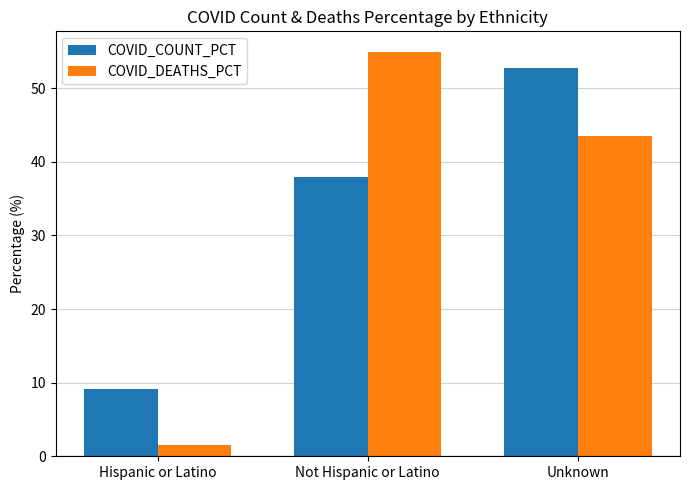

What is the maximum value for COVID_DEATHS_PCT?

55.0